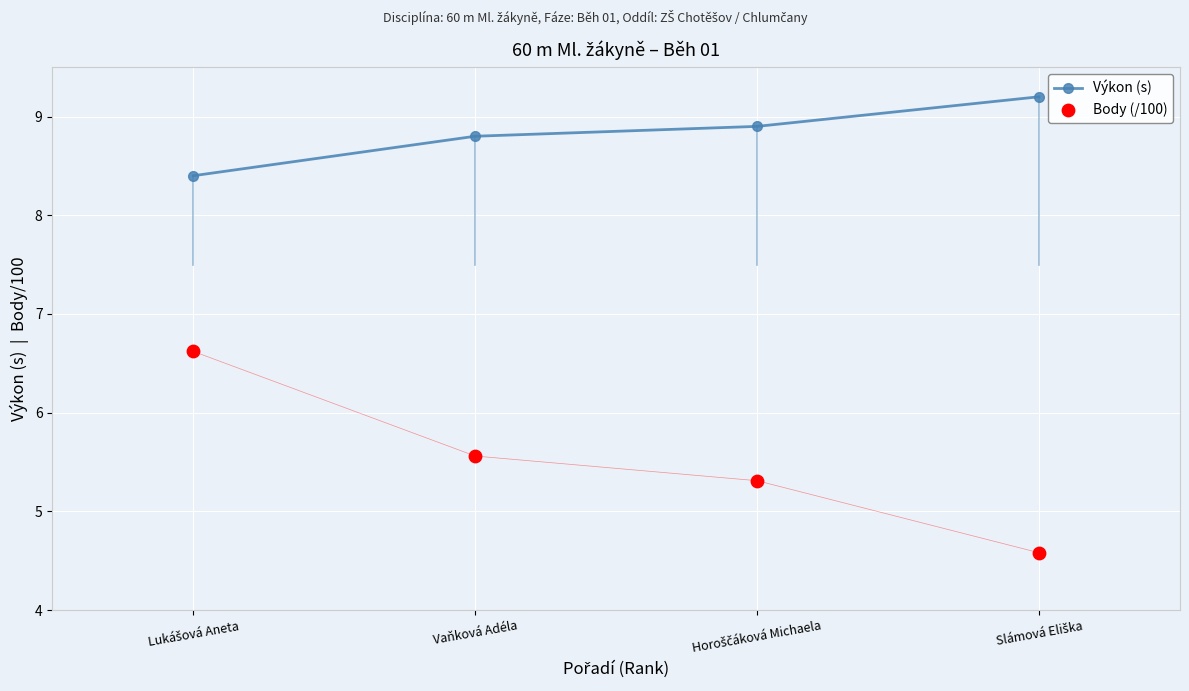

Which series reaches the minimum Y coordinate?

Body (/100)